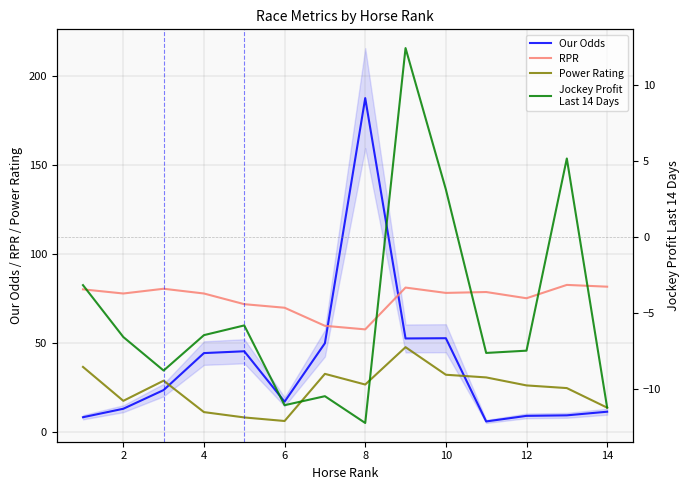

What is the maximum value for Our Odds?

187.5